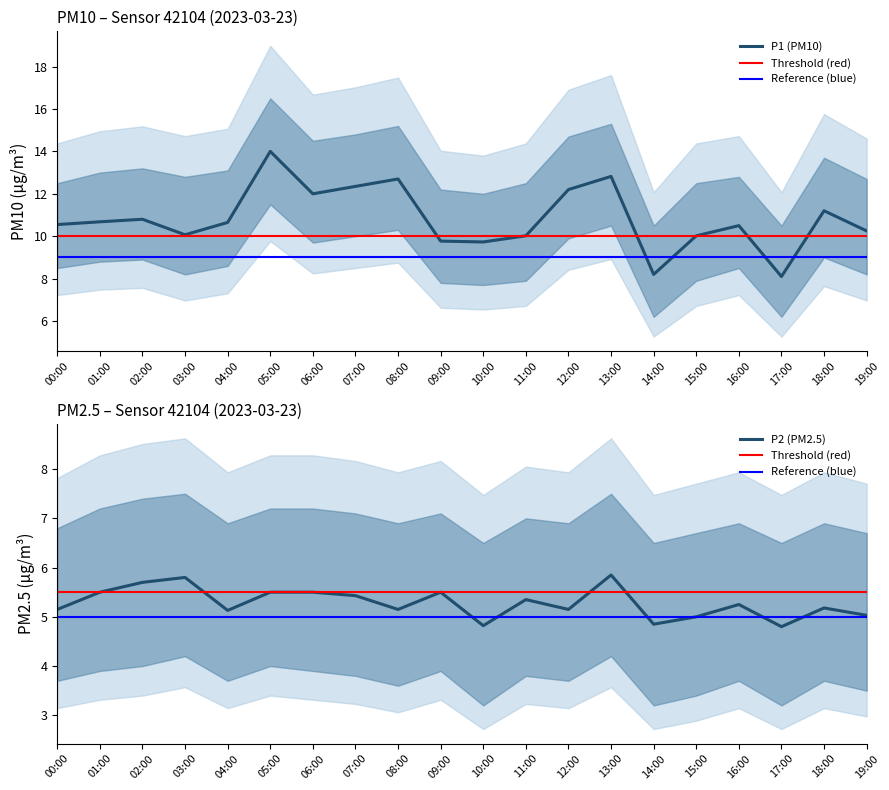

Which series has the largest total across all categories?

P1